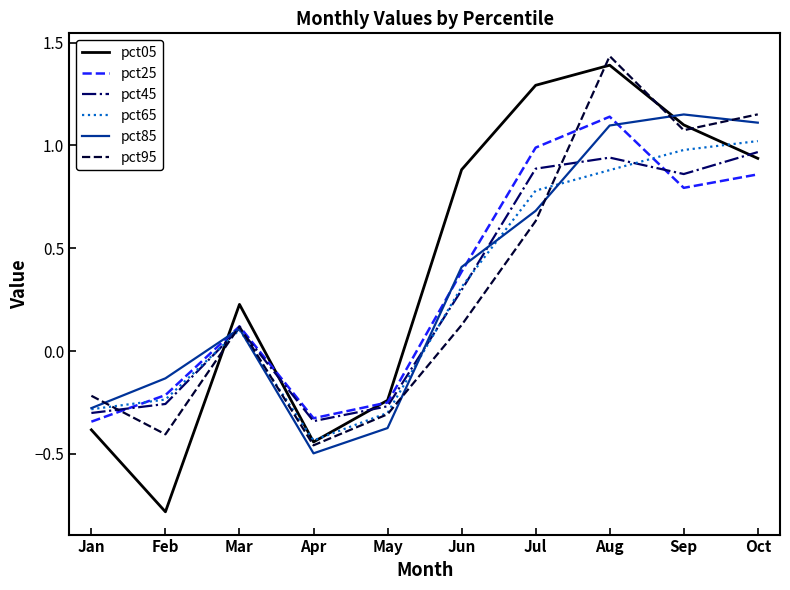

How many interior local valleys does the pct95 series have?

3